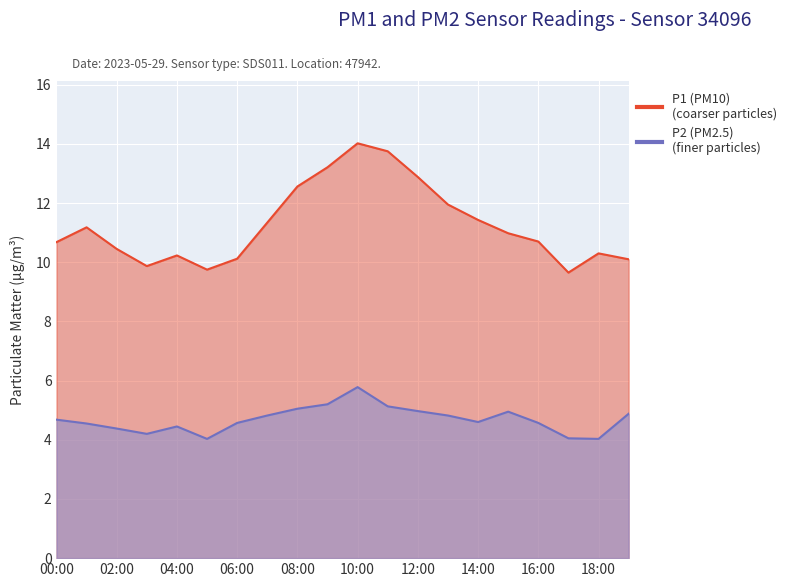

What is the difference between the P2 values at 13:00 and 15:00?

0.1